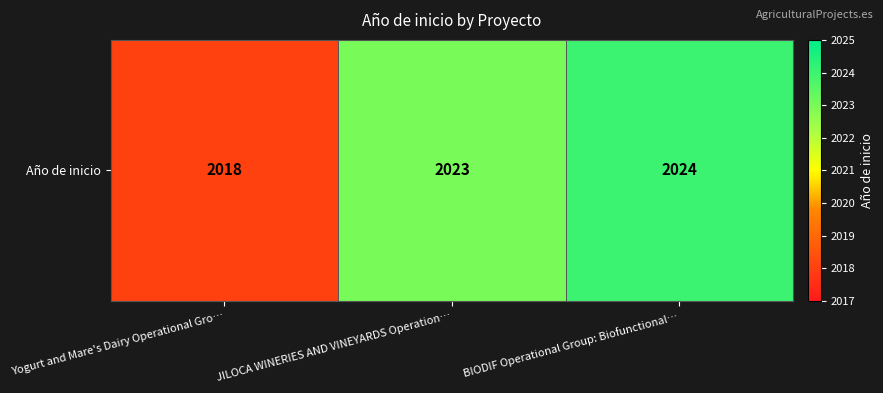

Reading left to right, transcribe all the data shown in this chart.

Yogurt and Mare's Dairy Operational Gro…=2018	JILOCA WINERIES AND VINEYARDS Operation…=2023	BIODIF Operational Group: Biofunctional…=2024